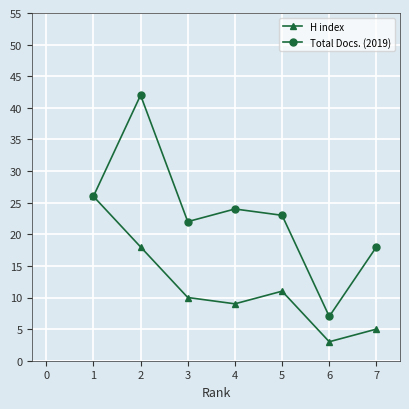

What is the minimum value for H index?

3